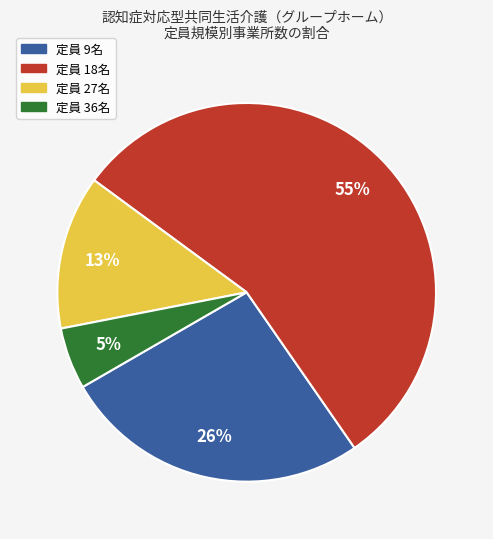

To the nearest percent, what is the average slice percentage?

25%